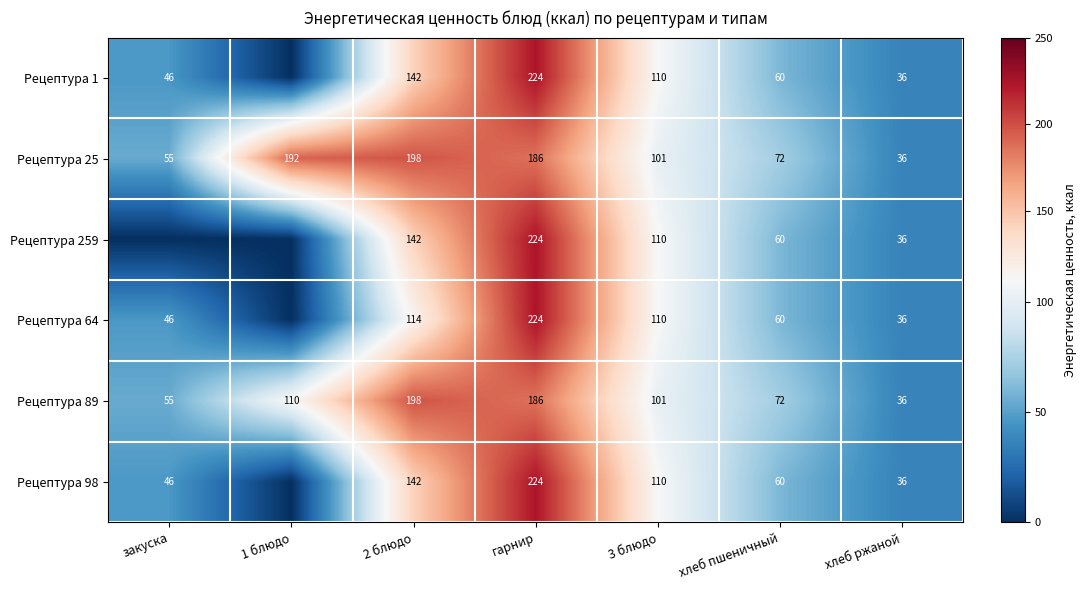

How many data points does each series have?

7